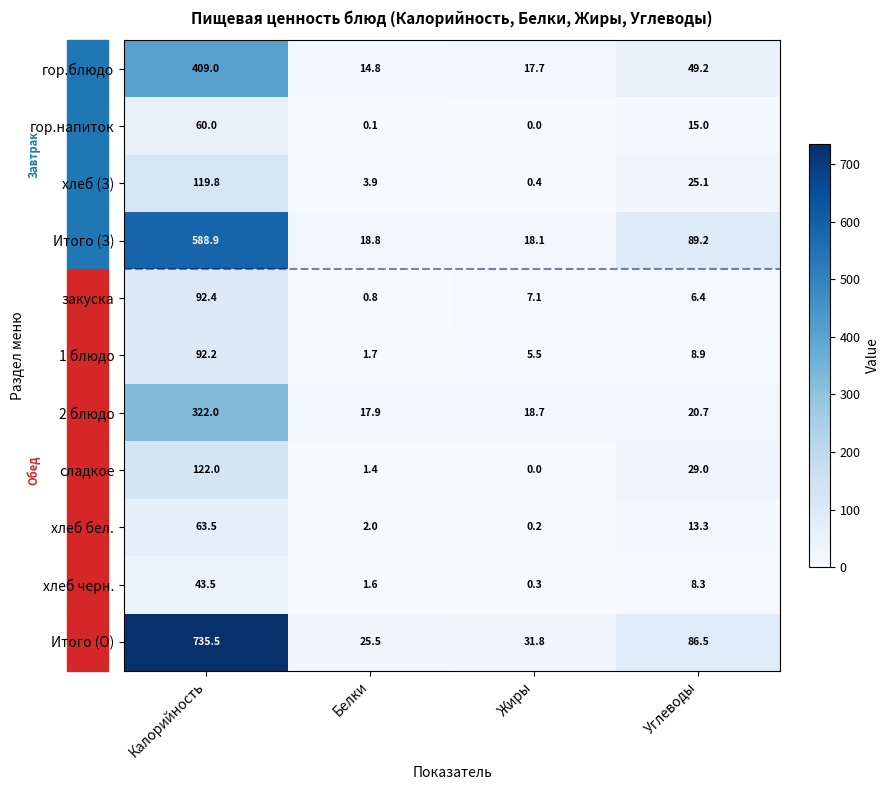

Which category has the highest value in the хлеб (З) series?

Калорийность